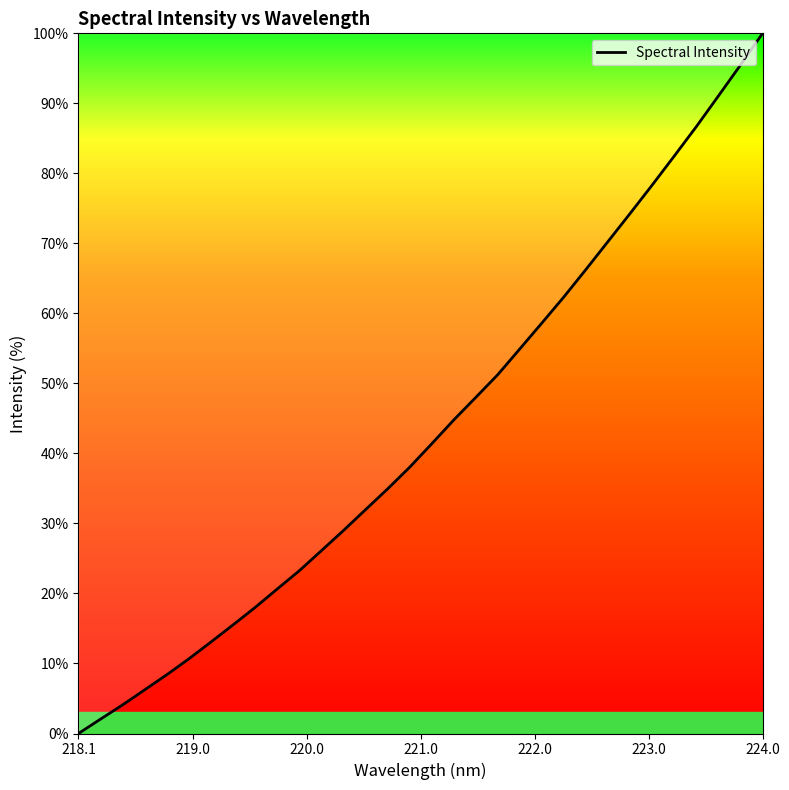

What is the difference between the maximum and minimum values?

100.0